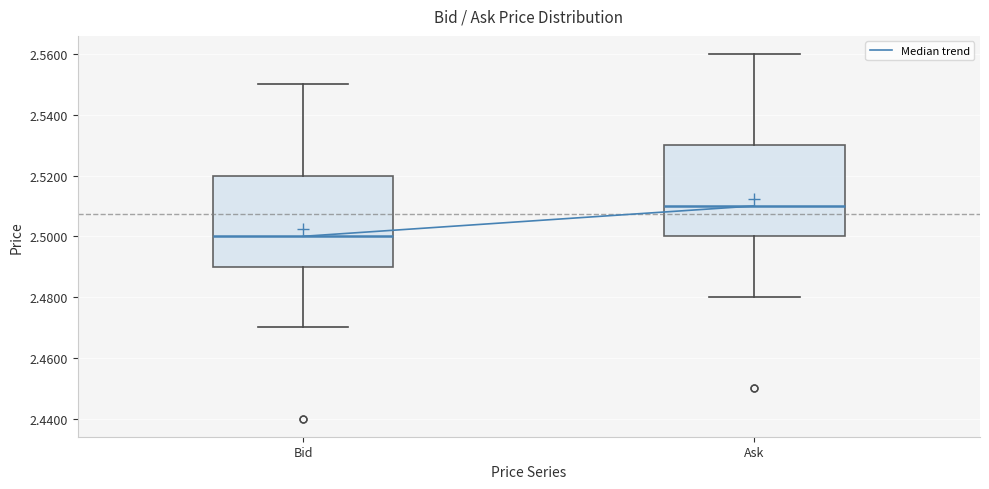

Where is the upper edge of the box for Bid on the y-axis? The values are not printed on the chart, so give them approximately, as read against the axis.

2.52